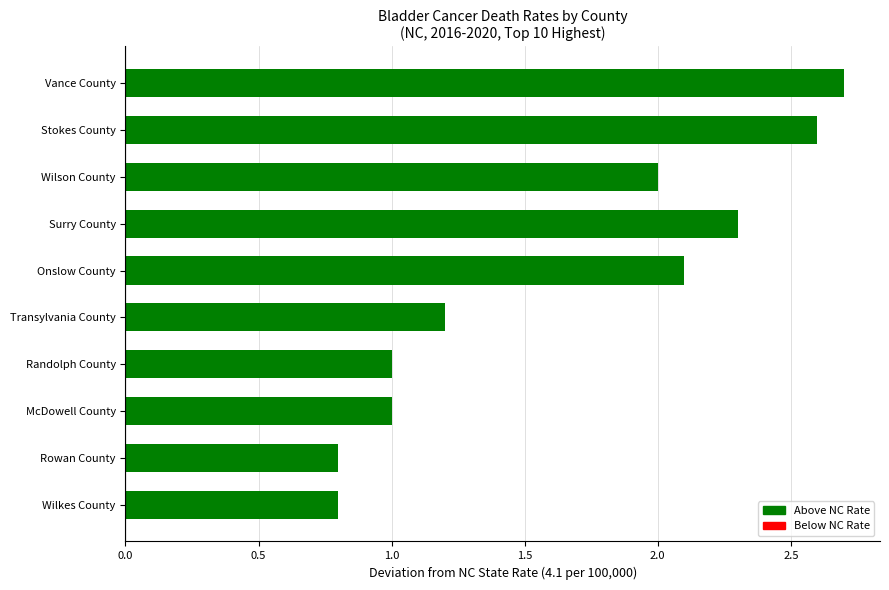

What is the change in value from Surry County to Rowan County?

-1.5